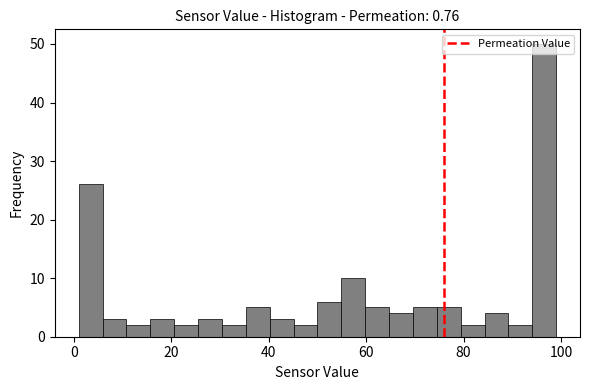

Around what value on the x-axis is the tallest bar? Give the approximate position of its centre, as read against the axis.

96